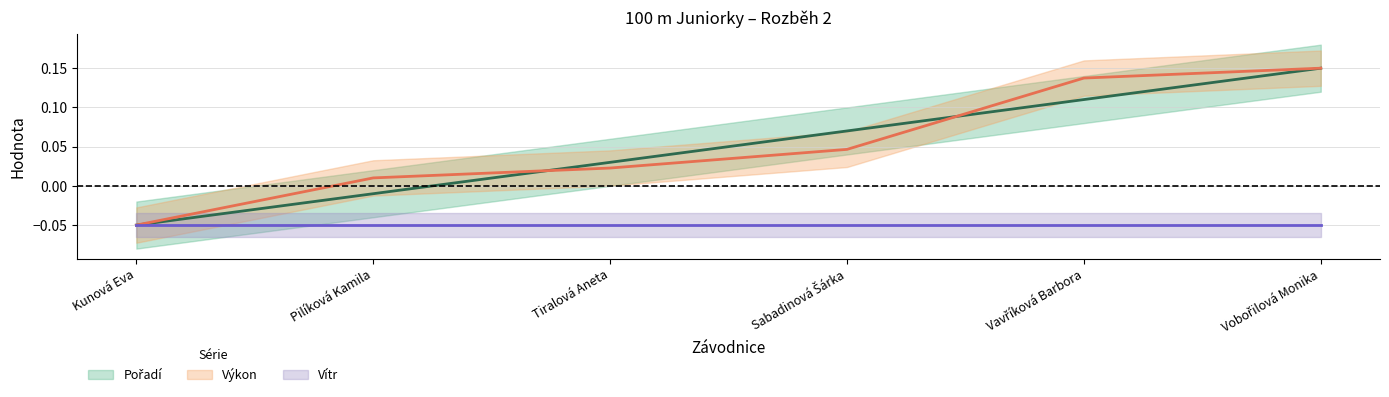

True or false: Vítr (střed) and Pořadí (střed) cross at least once.

False